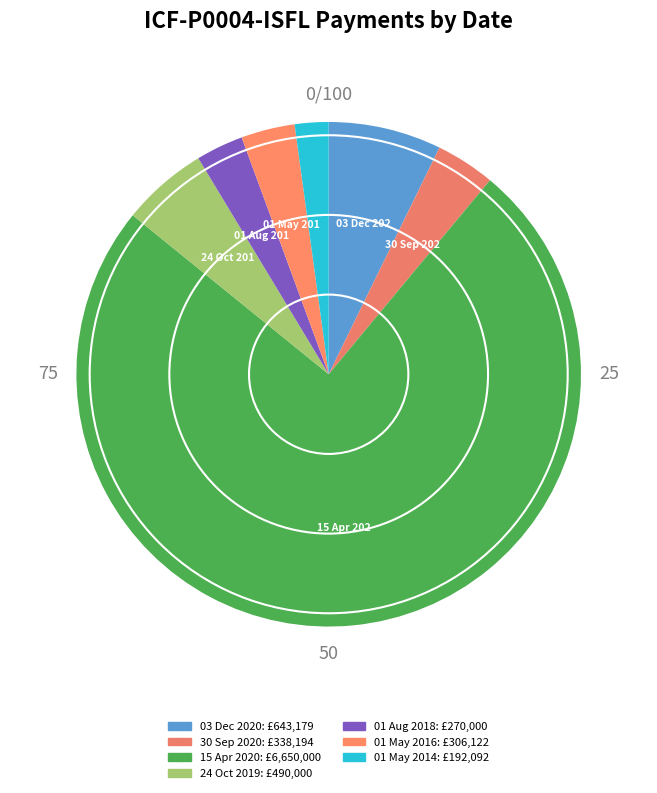

To the nearest percent, what percentage of the pie is 01 May 2014?

2%